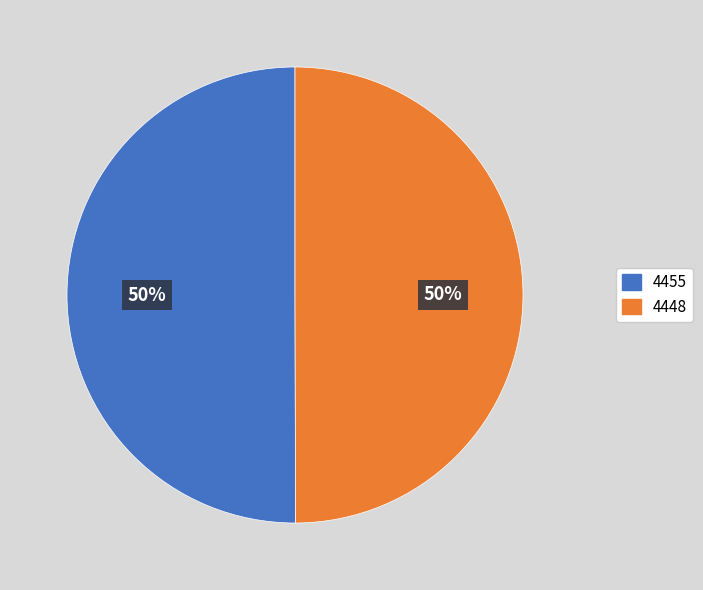

How many slices are in this pie chart?

2